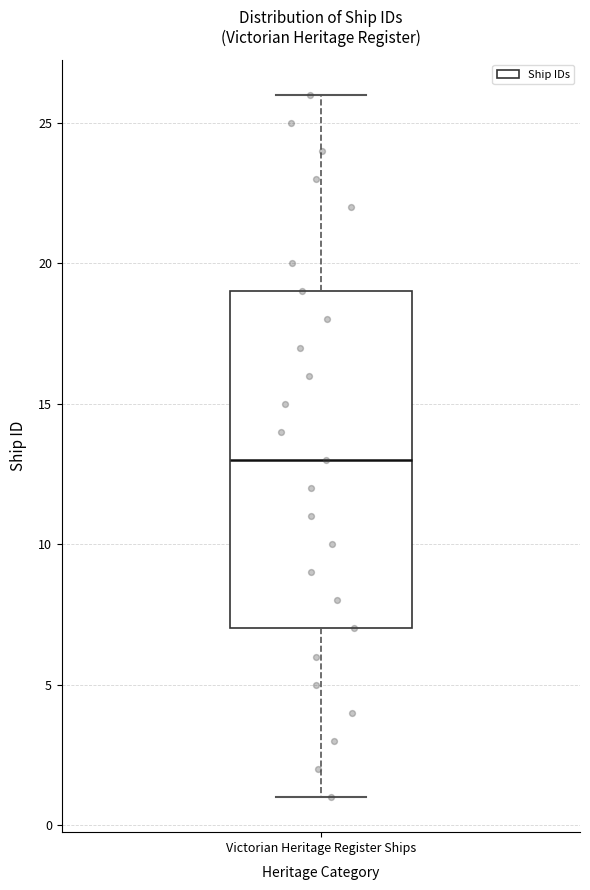

Where does the median line of the box for Victorian Heritage Register Ships sit on the y-axis? The values are not printed on the chart, so give them approximately, as read against the axis.

13